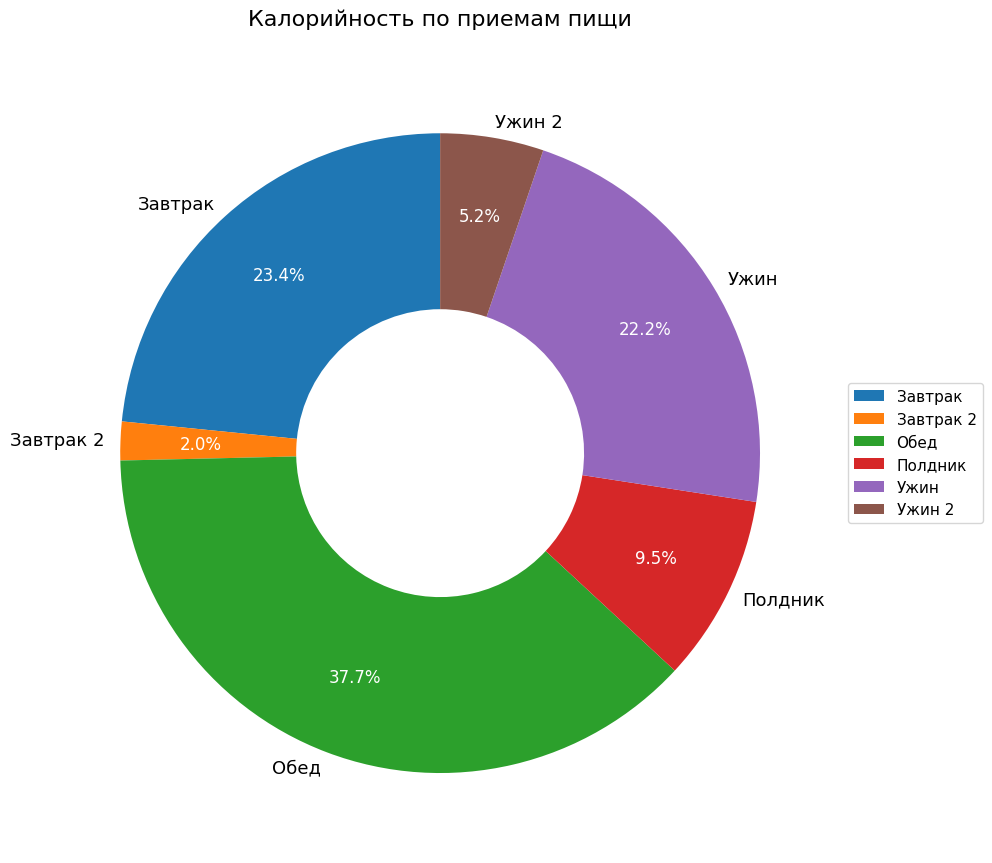

Combined, what portion of the pie is Ужин 2 and Полдник?

14.7%